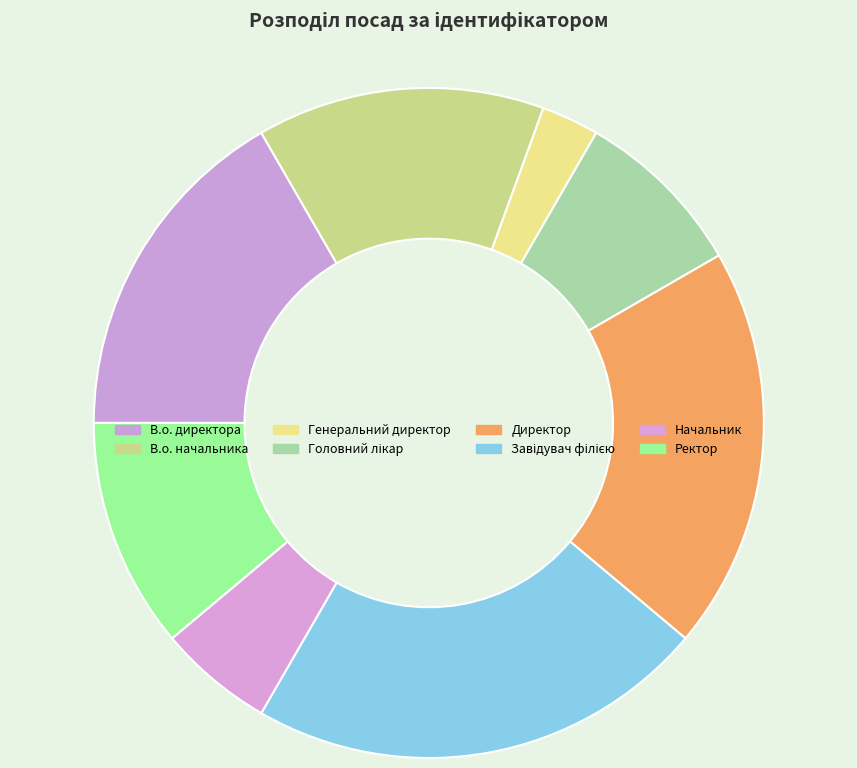

Count the number of slices in the pie.

8